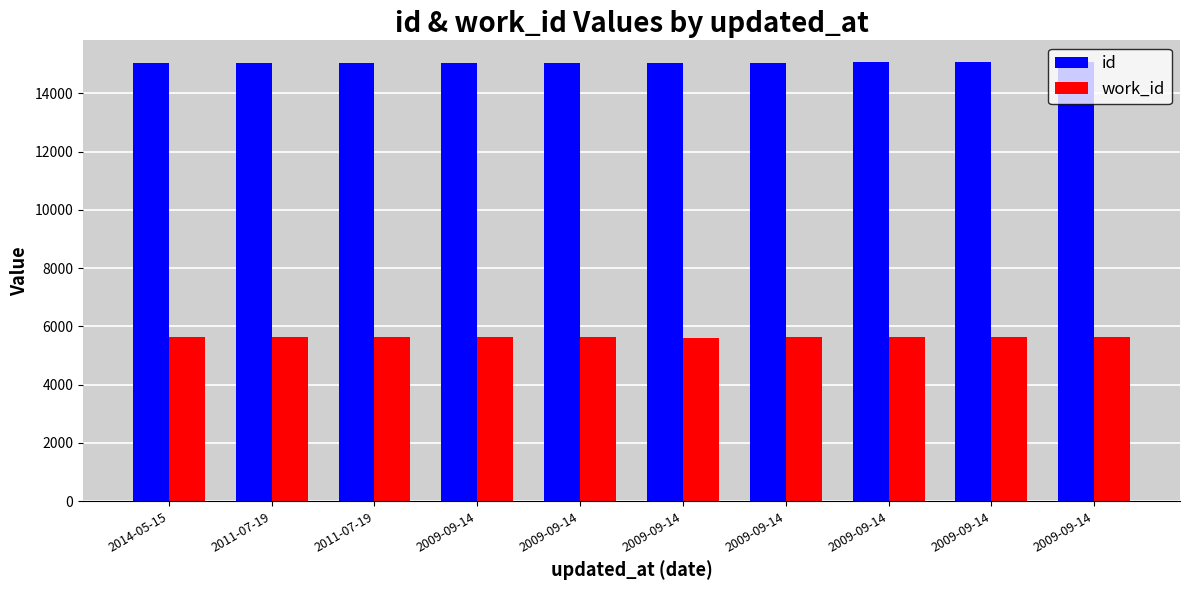

How many bars are there in each group?

2